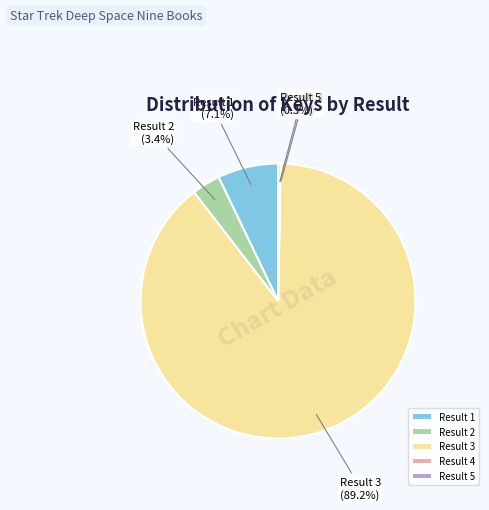

Which slice represents more than half of the pie?

Result 3